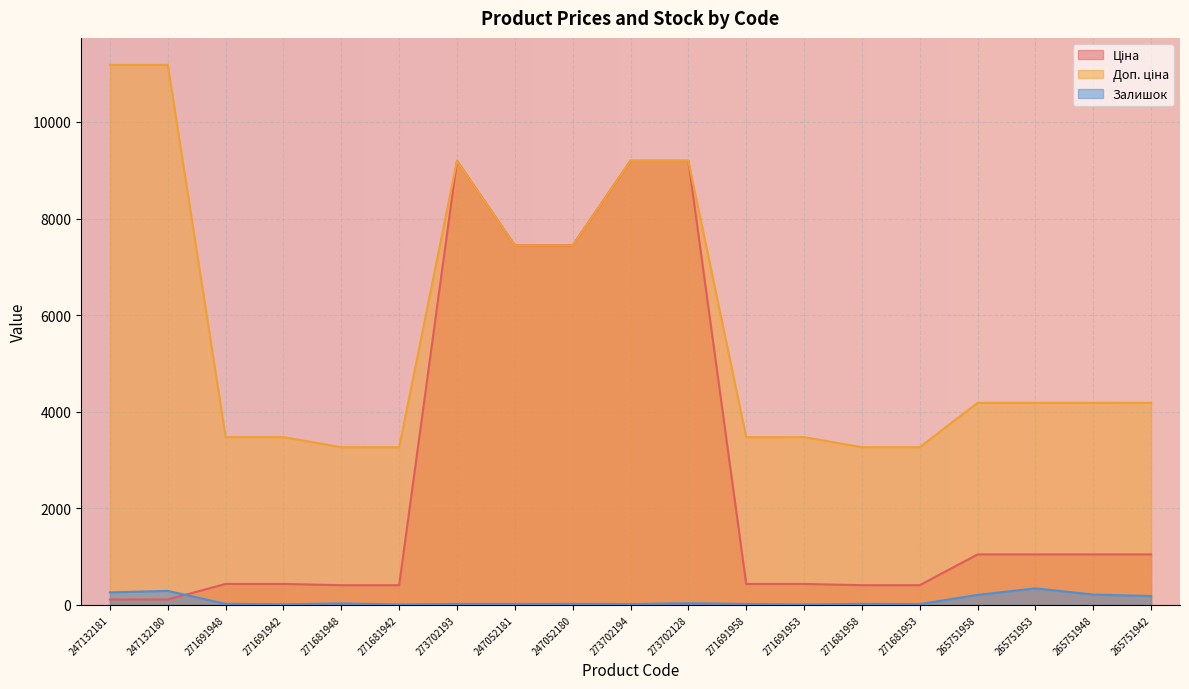

At which category does Ціна reach its first local peak?

273702193